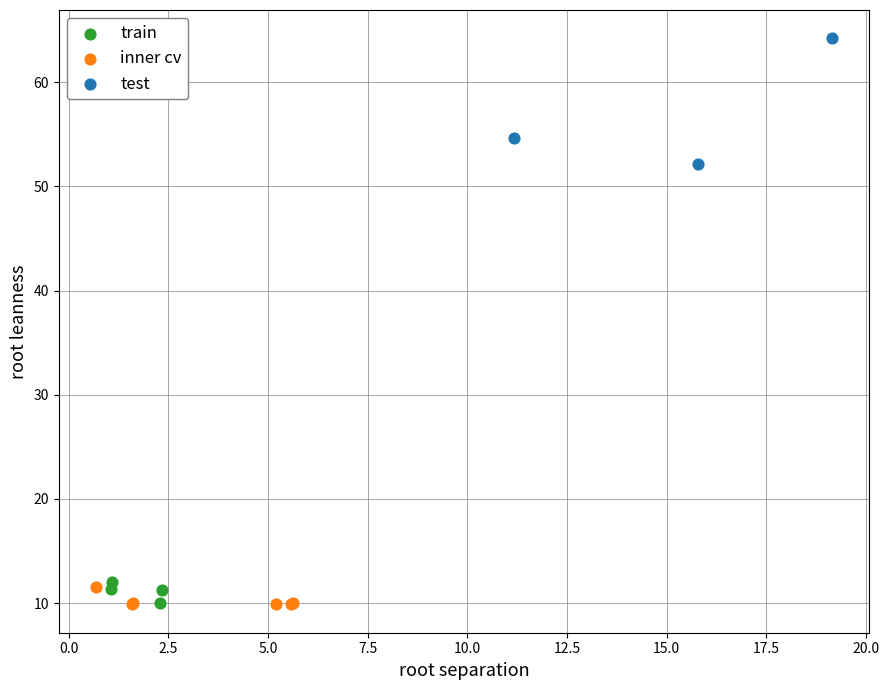

Which series has the largest Y range (max minus min)?

test